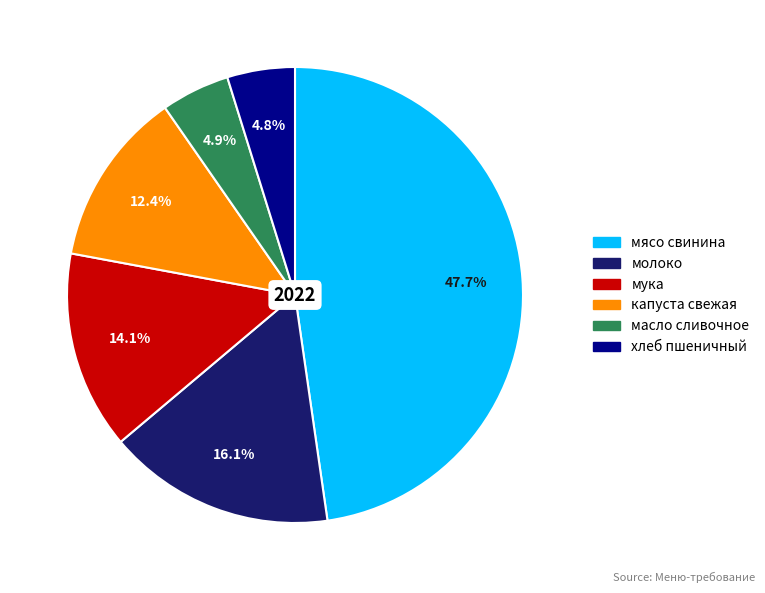

Does any single category account for the majority?

No